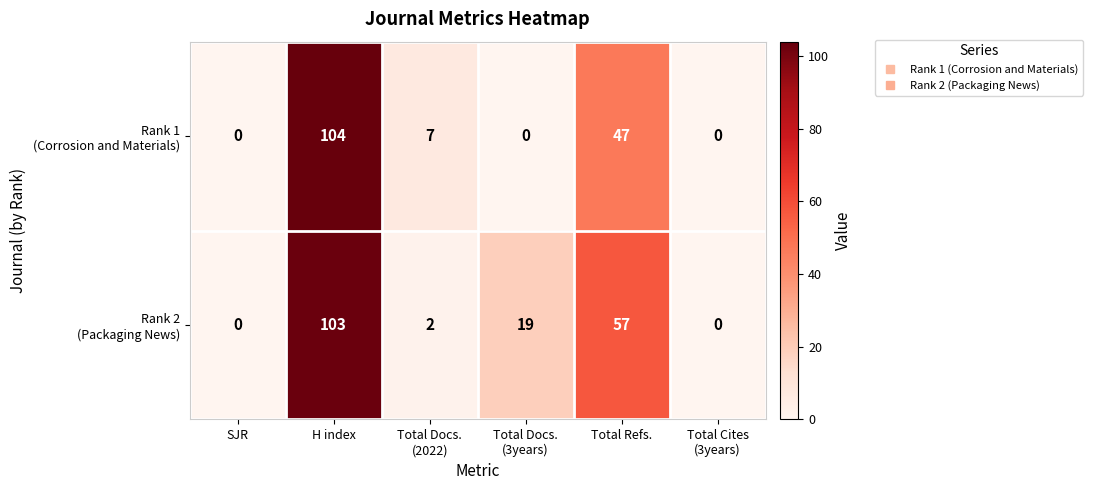

What is the greatest value displayed?

104